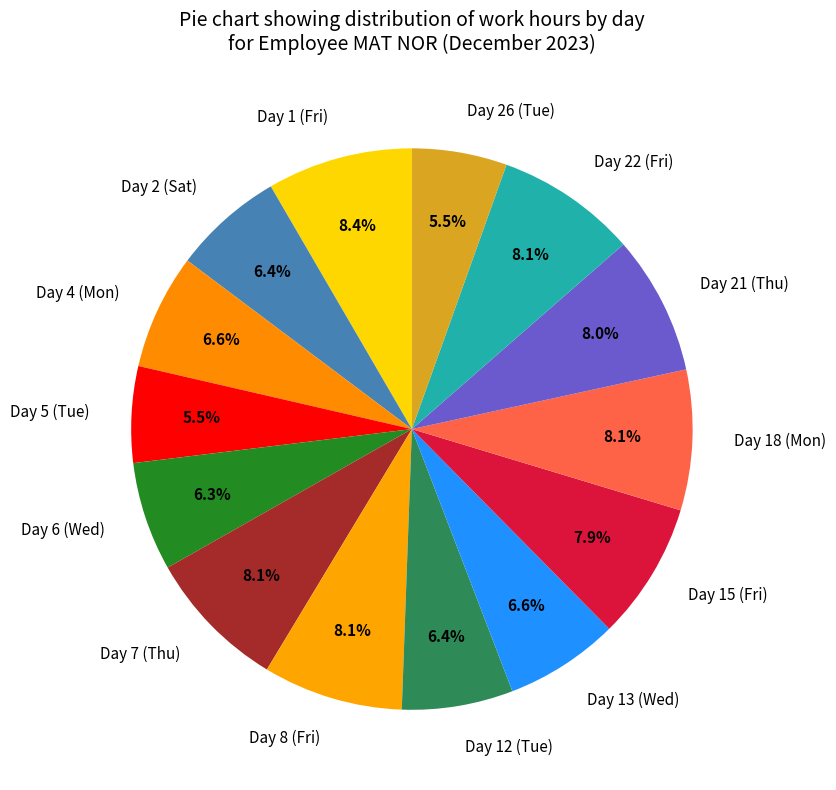

What percentage is the Day 2 (Sat) slice, to the nearest percent?

6%